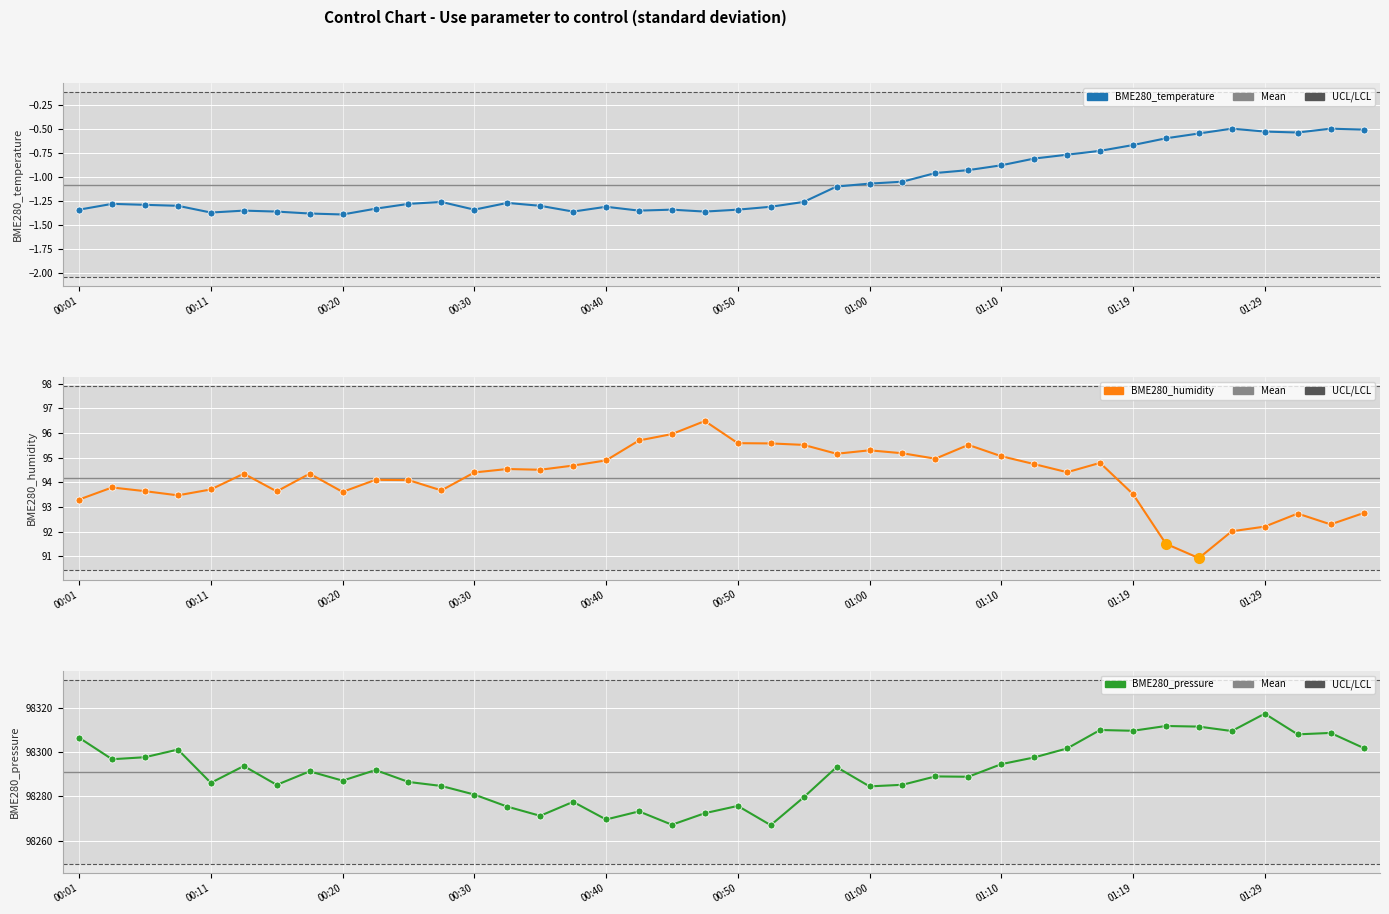

What is the maximum value shown in the chart?

98317.3